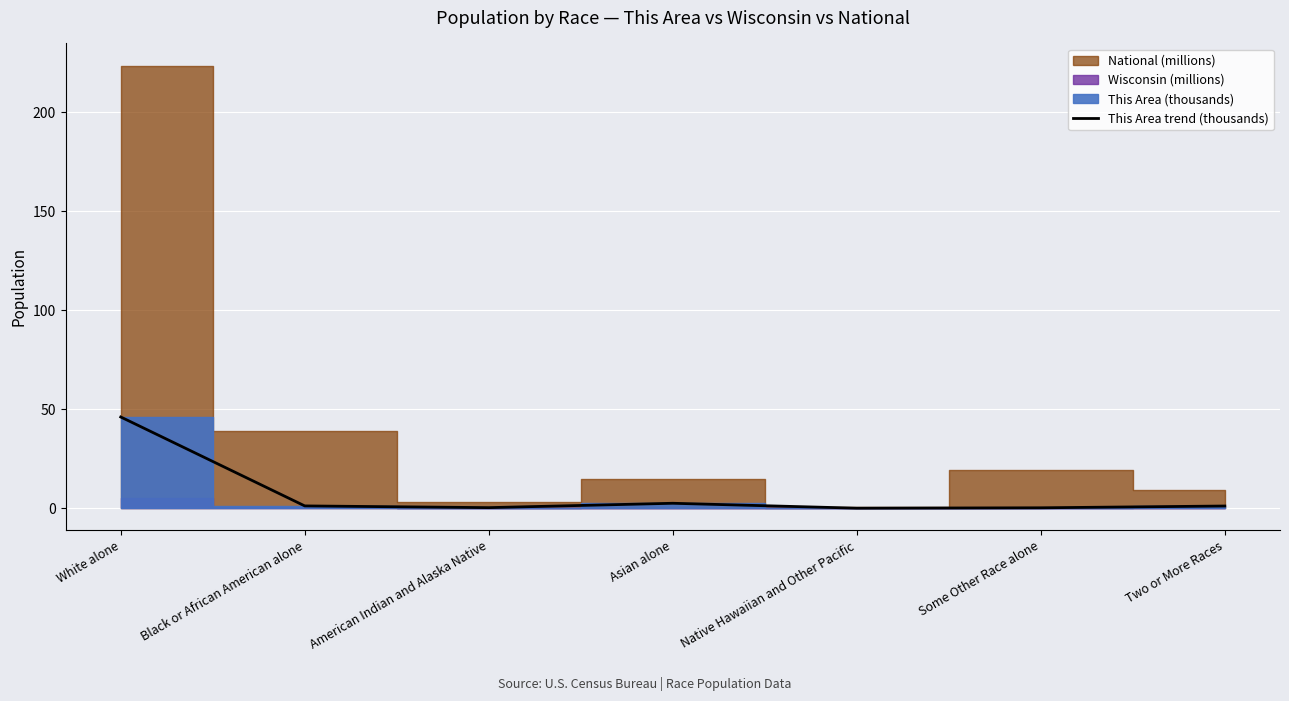

What is the maximum value for This Area trend (thousands)?

46.1